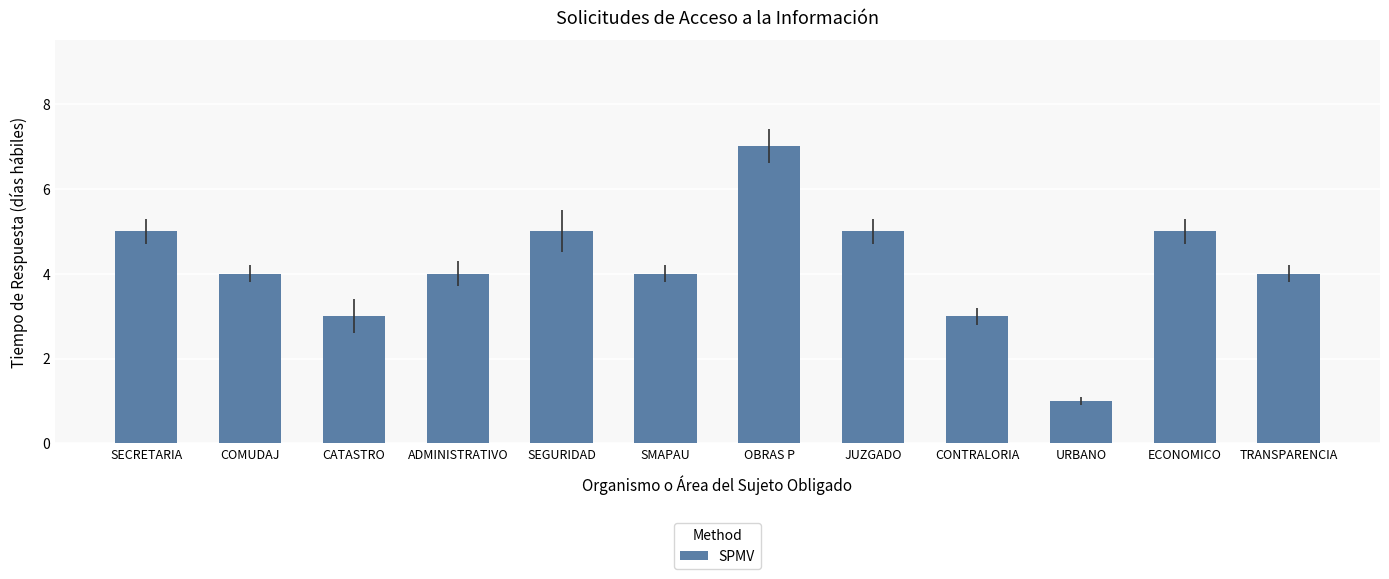

Which label corresponds to the smallest value in the chart?

URBANO